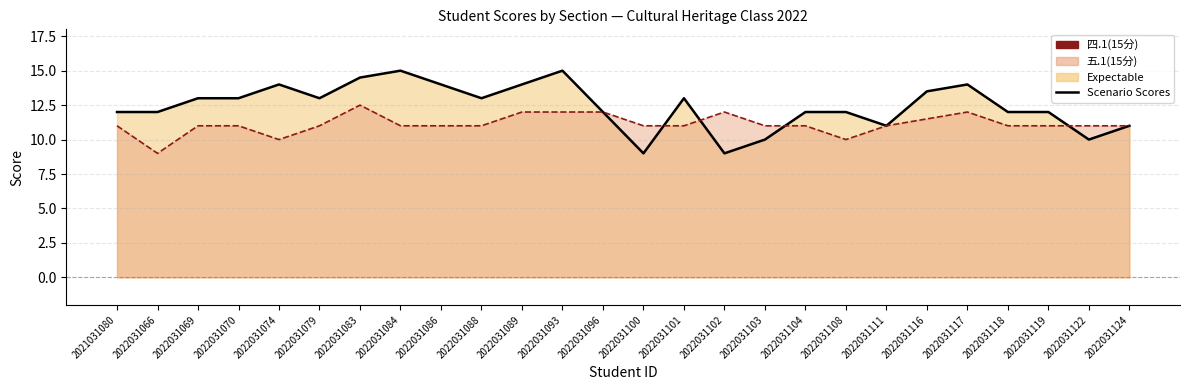

What is the average value of the 五.1(15分) series?

11.1